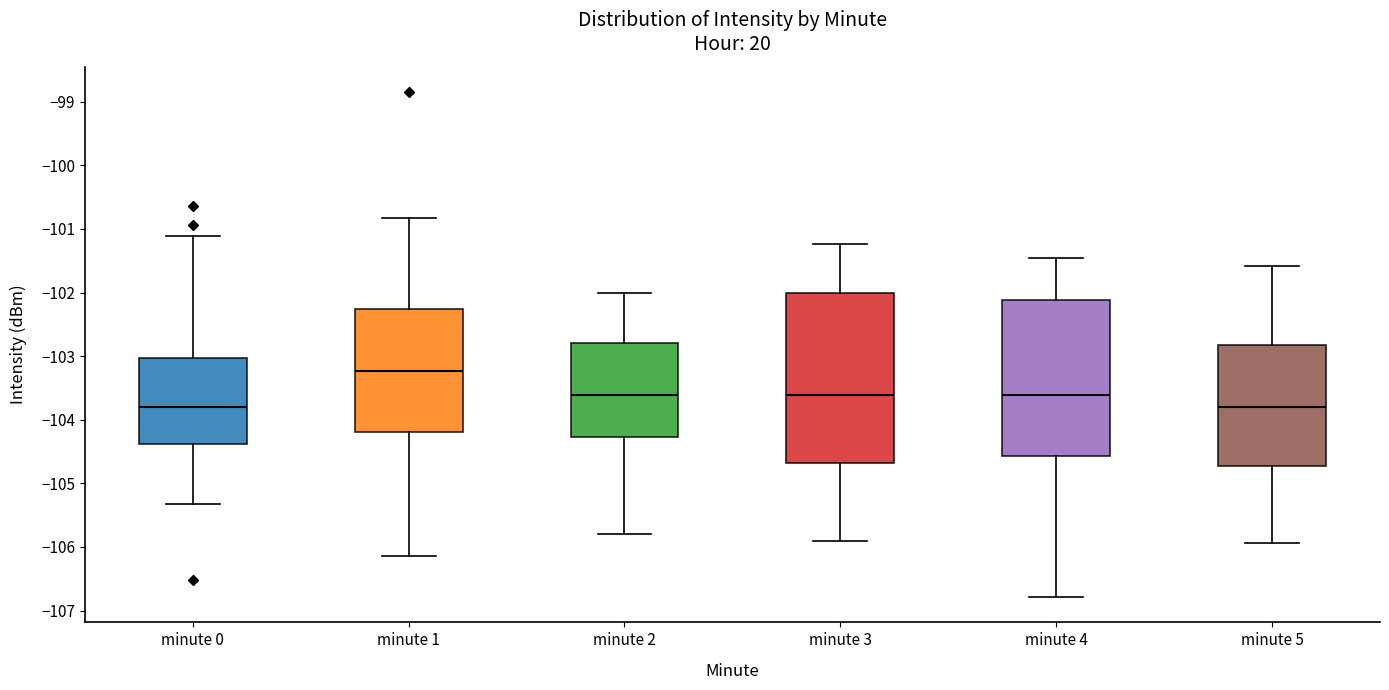

Reading left to right, transcribe this box plot: for each box, give where its median line is, the range the box spans, and where its two whiskers end, as read against the y-axis. The values are not printed on the chart, so give them approximately, as read against the axis.

minute 0: median -103.8, box -104.4 to -103.0, whiskers -105.3 to -101.1
minute 1: median -103.2, box -104.2 to -102.3, whiskers -106.1 to -100.8
minute 2: median -103.6, box -104.3 to -102.8, whiskers -105.8 to -102.0
minute 3: median -103.6, box -104.7 to -102.0, whiskers -105.9 to -101.2
minute 4: median -103.6, box -104.6 to -102.1, whiskers -106.8 to -101.5
minute 5: median -103.8, box -104.7 to -102.8, whiskers -105.9 to -101.6